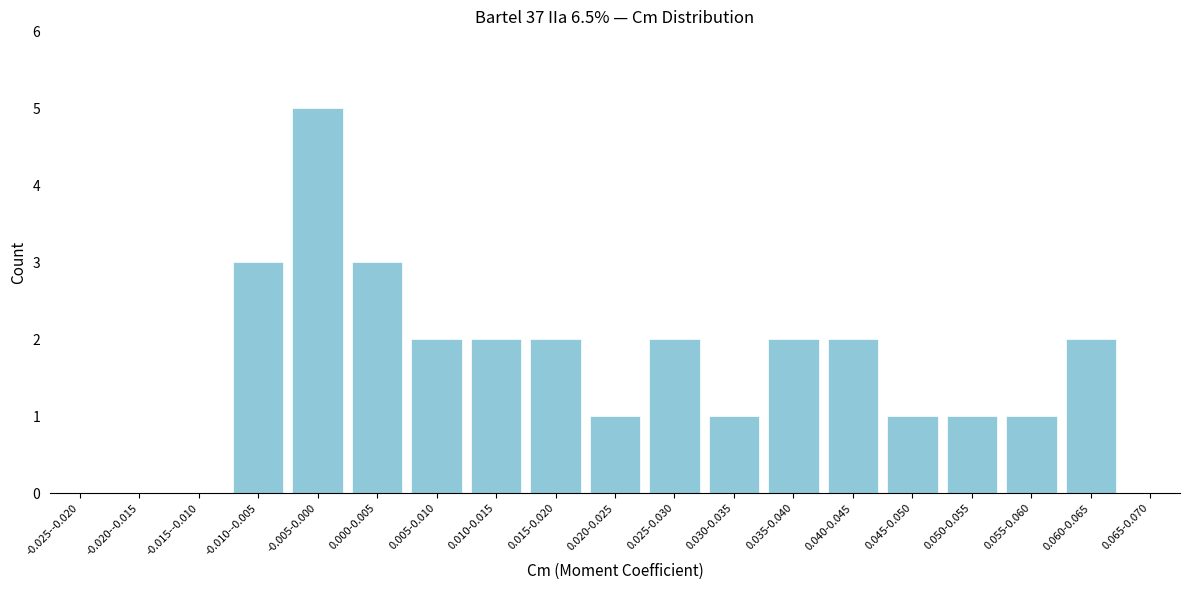

Reading left to right, list all the values displayed in this chart.

-0.025--0.020=0	-0.020--0.015=0	-0.015--0.010=0	-0.010--0.005=3	-0.005-0.000=5	0.000-0.005=3	0.005-0.010=2	0.010-0.015=2	0.015-0.020=2	0.020-0.025=1	0.025-0.030=2	0.030-0.035=1	0.035-0.040=2	0.040-0.045=2	0.045-0.050=1	0.050-0.055=1	0.055-0.060=1	0.060-0.065=2	0.065-0.070=0